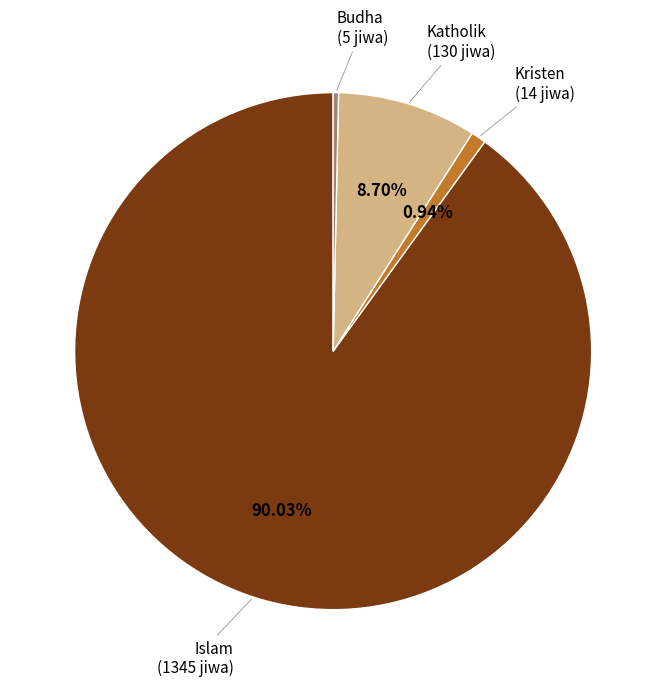

To the nearest percent, what is the difference between the largest and smallest slice percentages?

90%